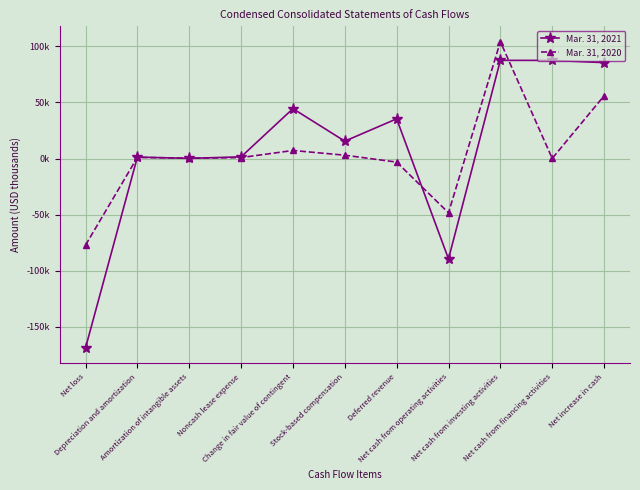

What is the average value of the Mar. 31, 2020 series?

3965